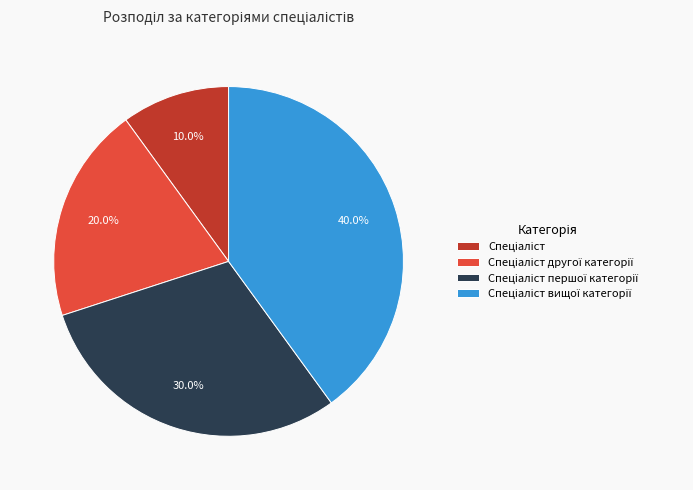

Is there a majority slice in this chart?

No